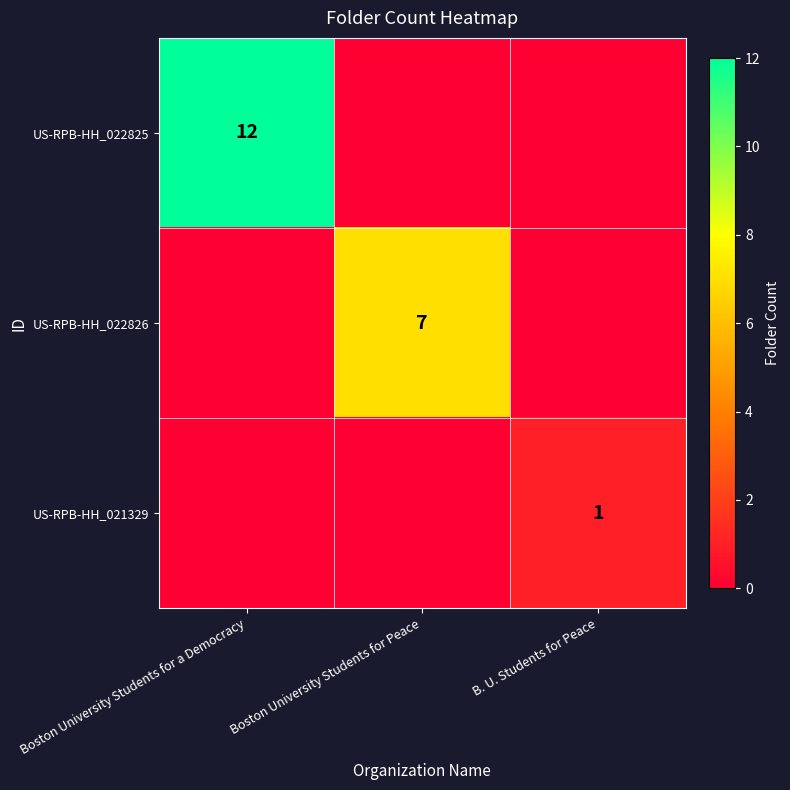

List the labels in order of row_1 value, smallest first.

Boston University Students for a Democracy, B. U. Students for Peace, Boston University Students for Peace